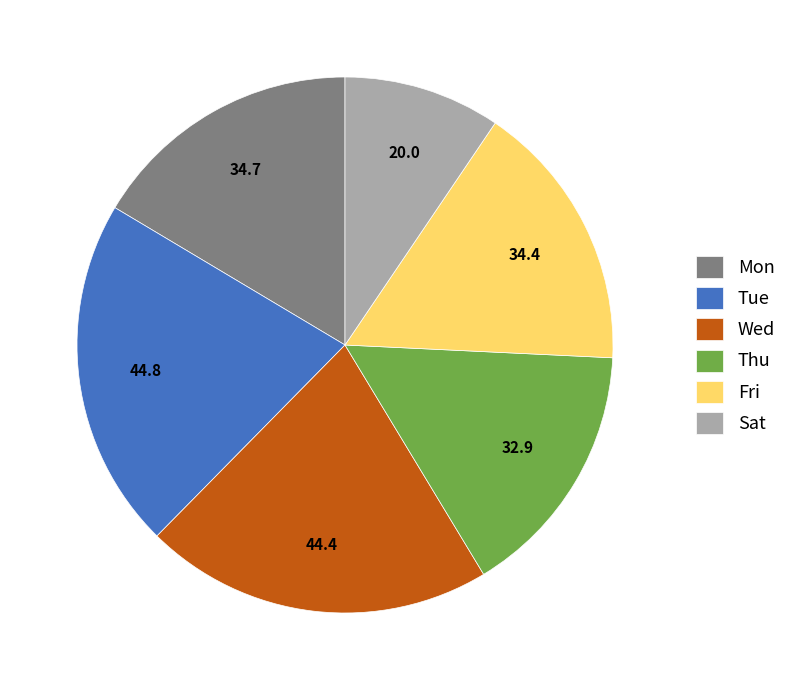

Does Tue represent more than half of the total?

No